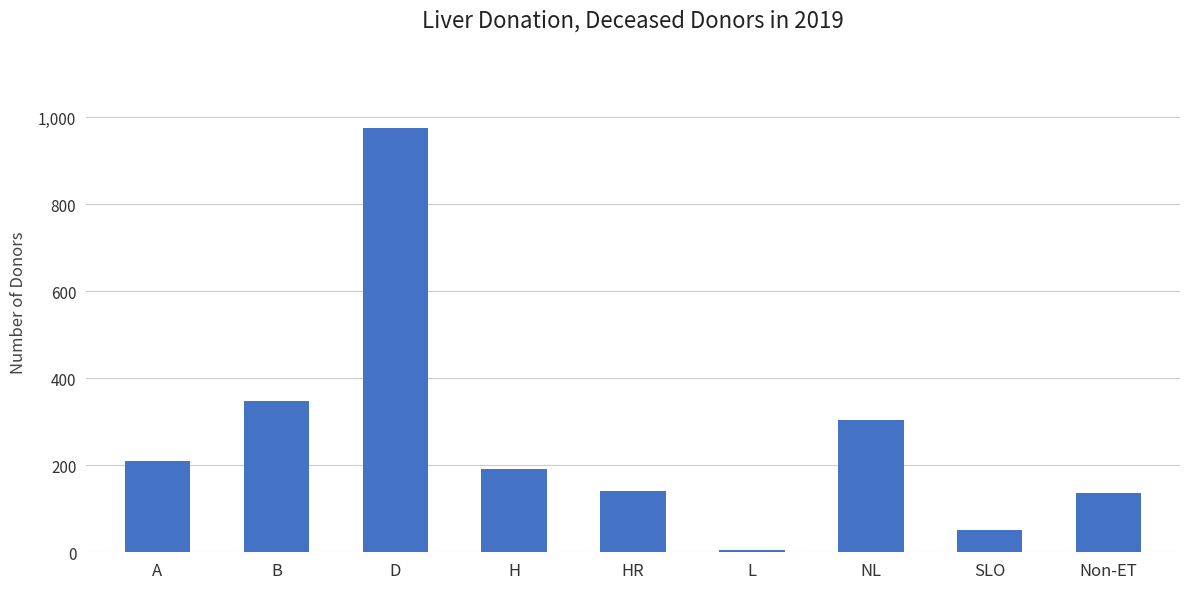

Read the value at H.

191